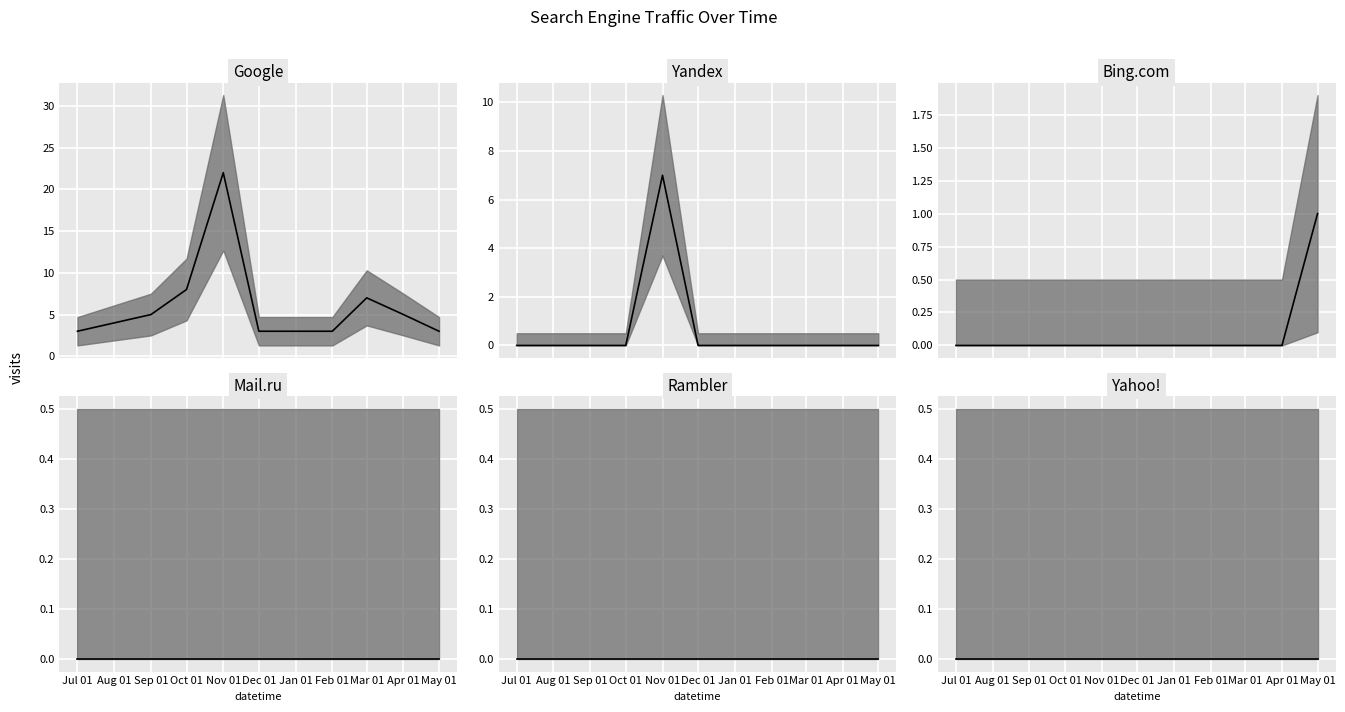

Which series has the largest total across all categories?

Google